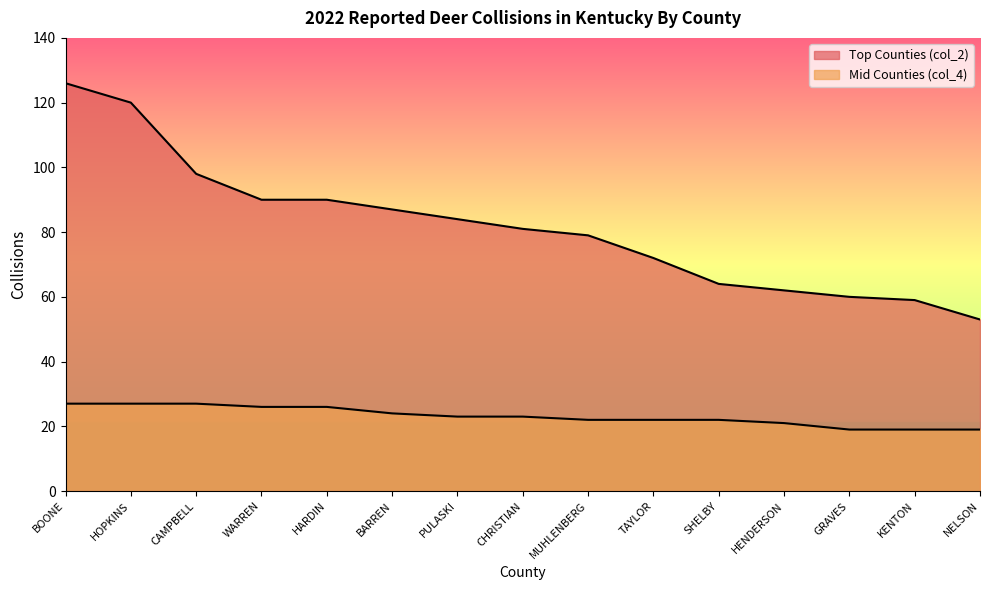

What is the total value across all series at HENDERSON?

83